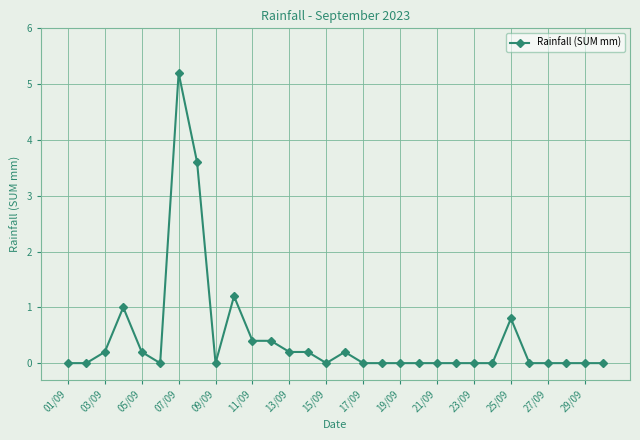

What is the value of the 14th point from the left?

0.2